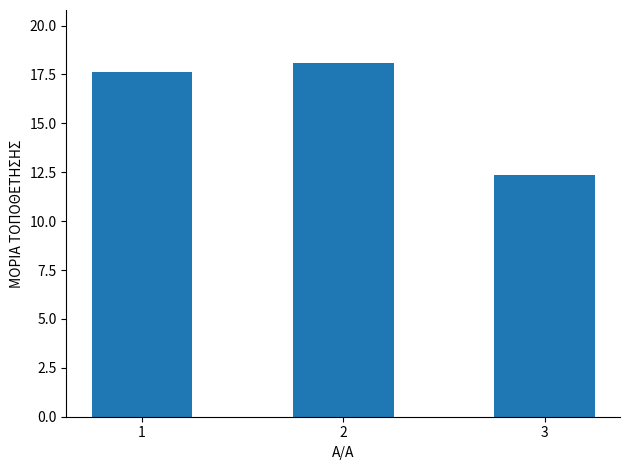

Reading right to left, list all the values displayed in this chart.

3=12.4	2=18.1	1=17.6